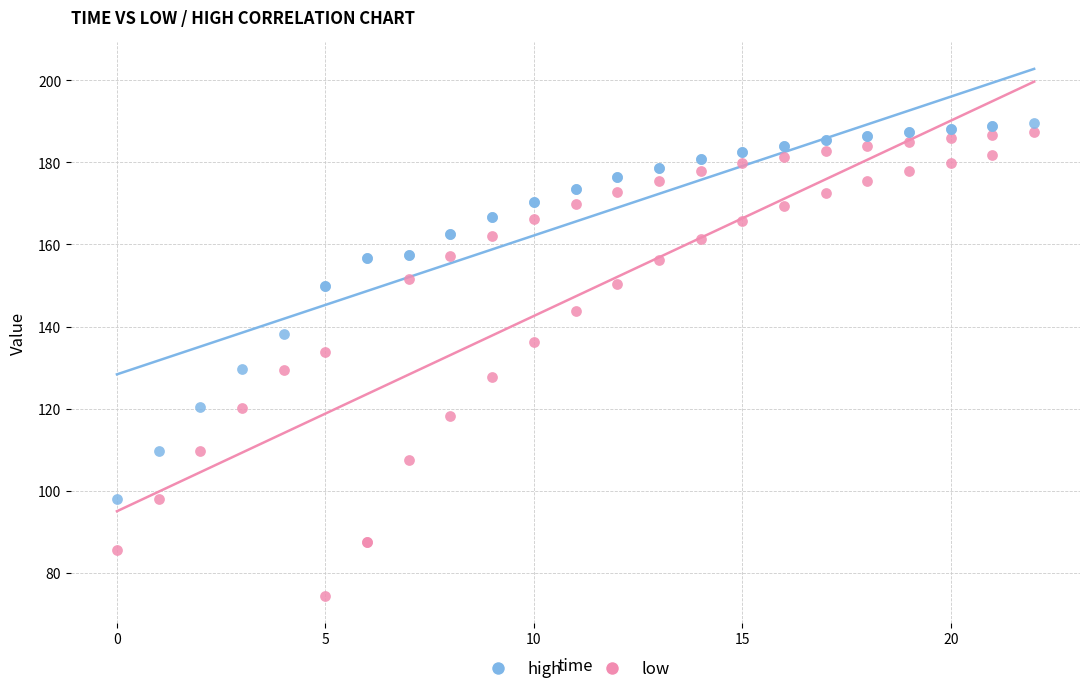

What is the X range (max minus min) for the scatter plot?

22.0